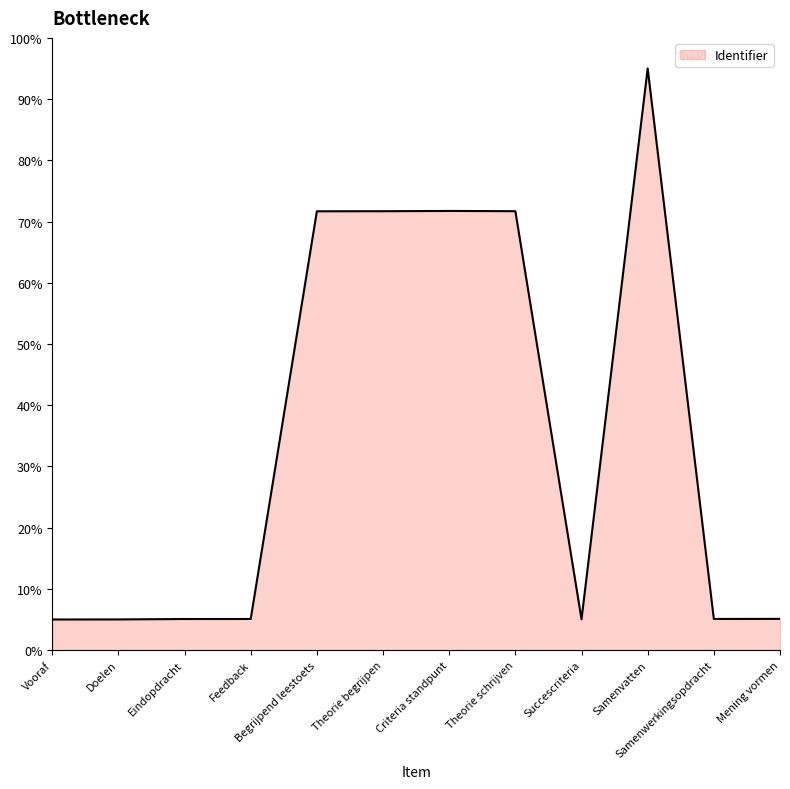

What position from the left is Theorie schrijven?

8